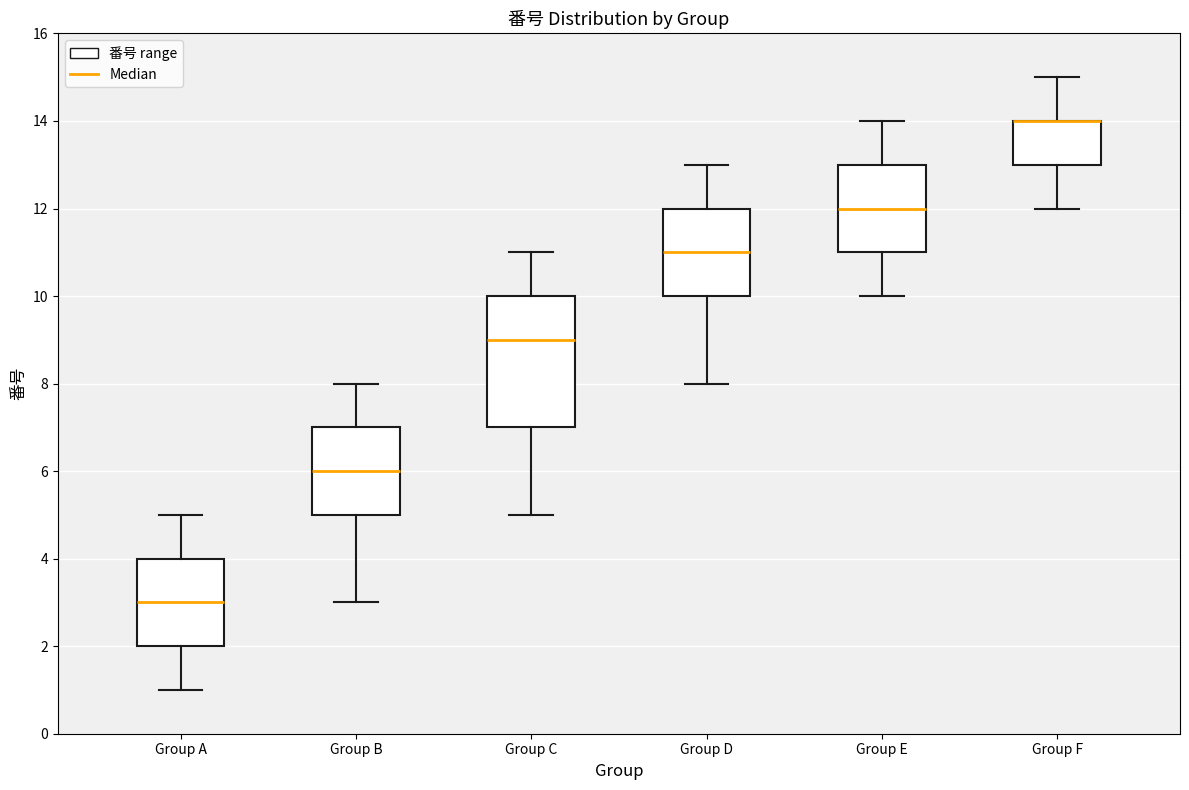

Comparing the boxes themselves (not the whiskers), which one is the tallest?

Group C